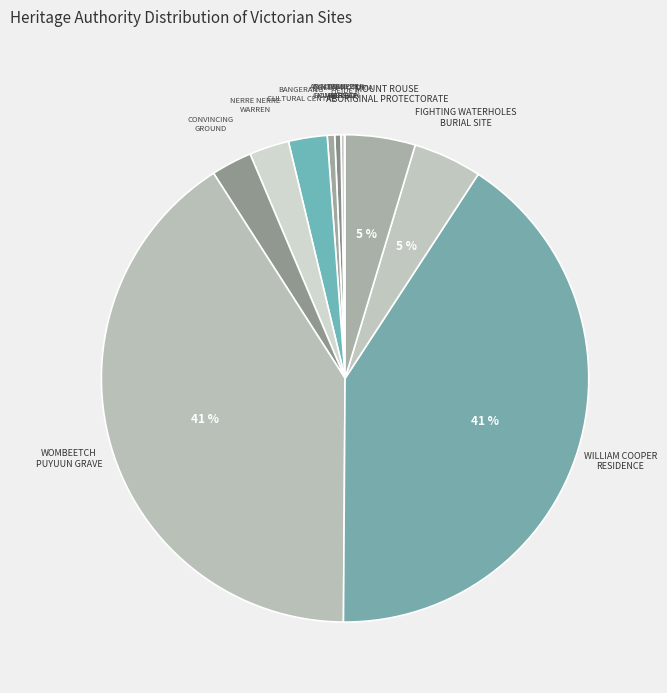

Do WOMBEETCH PUYUUN GRAVE and ANGLICAN CHURCH together represent more than half of the pie?

No